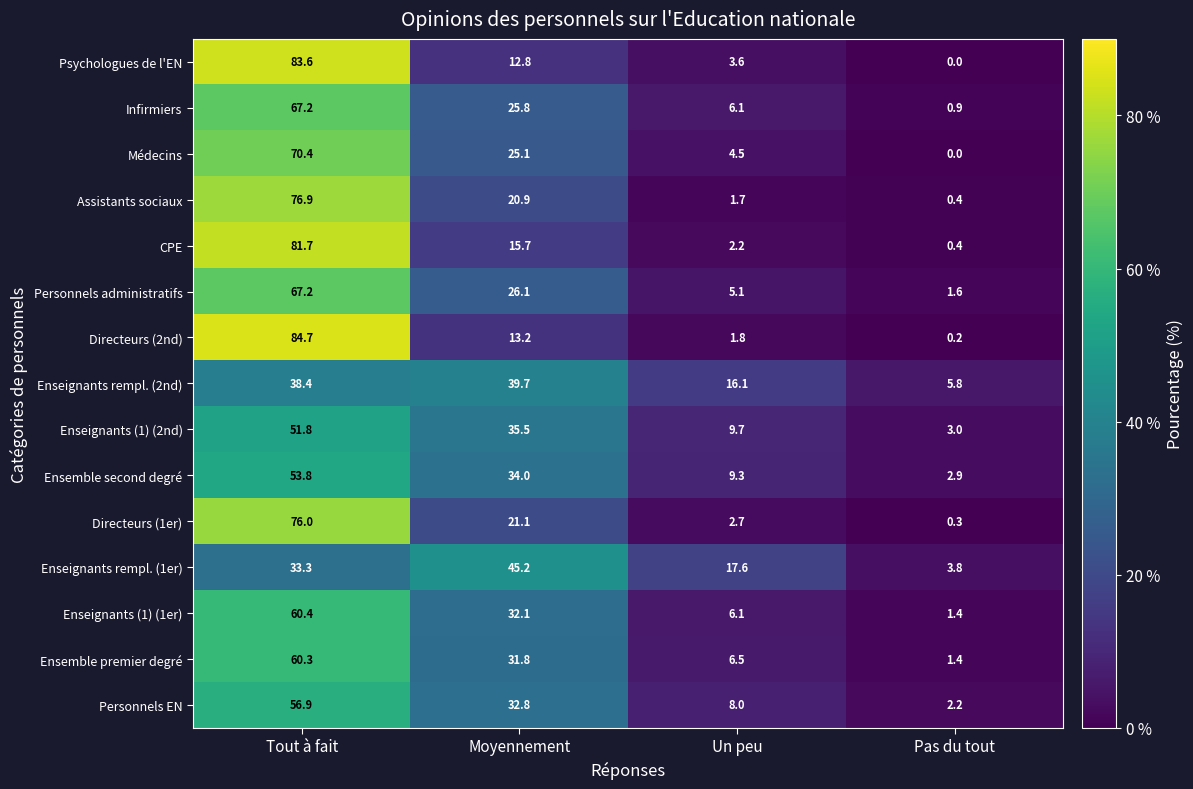

At which label is Directeurs (2nd) closest to 42?

Moyennement